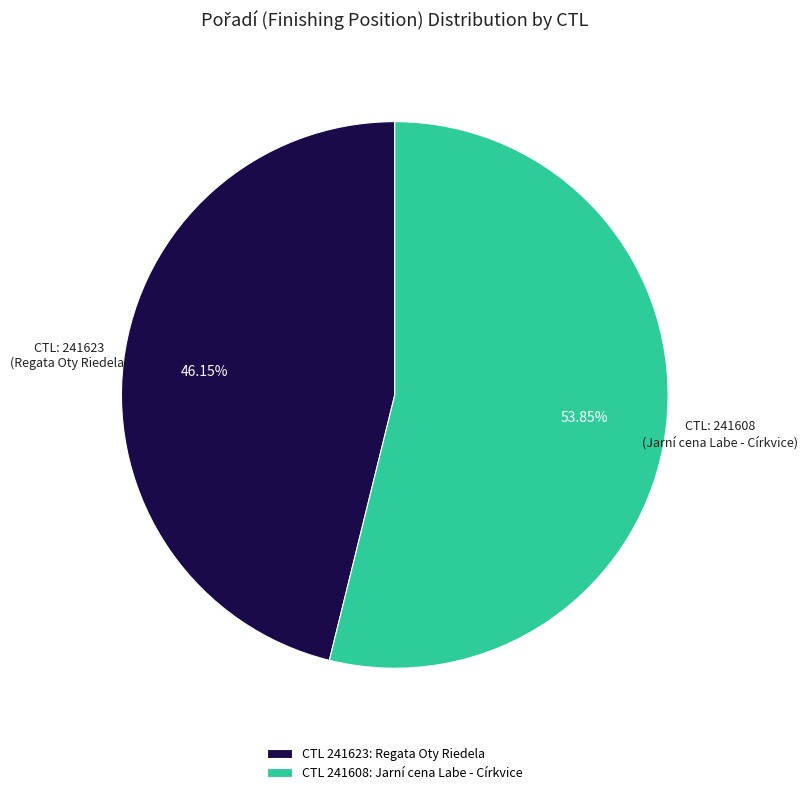

Combined, do CTL 241608: Jarní cena Labe - Církvice and CTL 241623: Regata Oty Riedela account for over 50%?

Yes